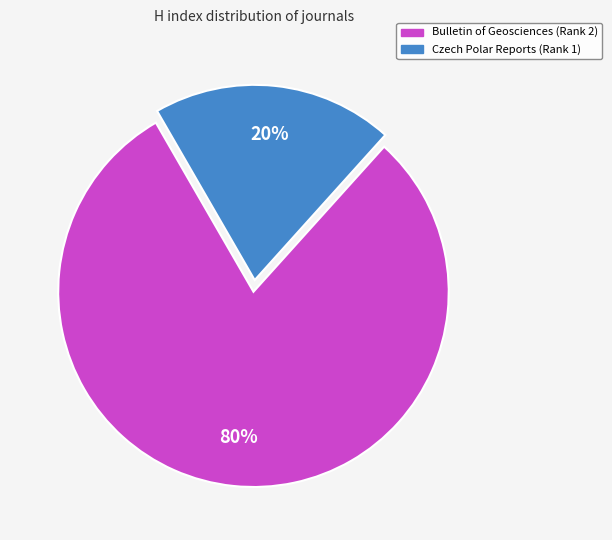

What is the smallest slice in the pie chart?

Czech Polar Reports (Rank 1)